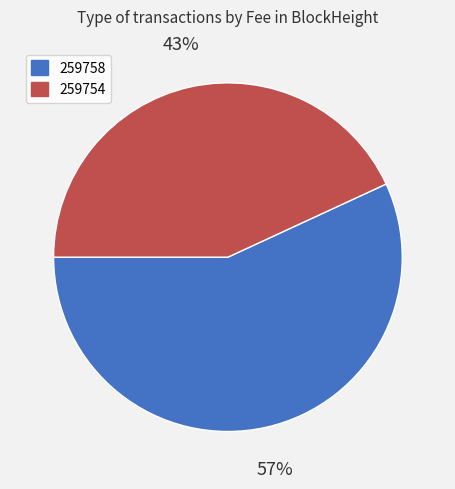

To the nearest percent, what is the average slice percentage?

50%